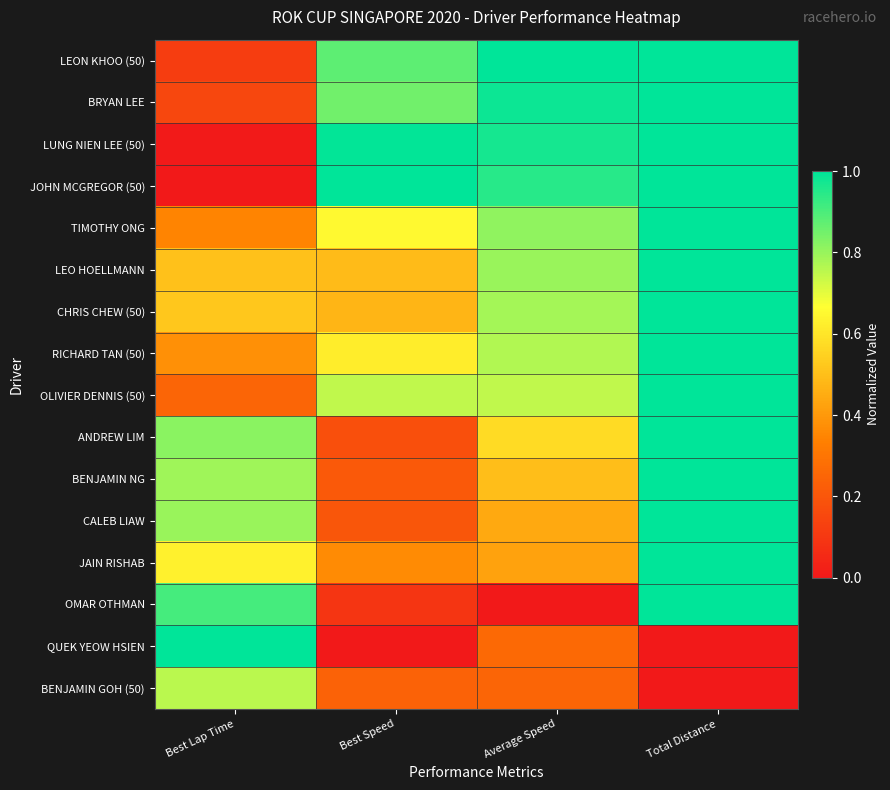

Which category has the lowest value across all series?

Best Lap Time